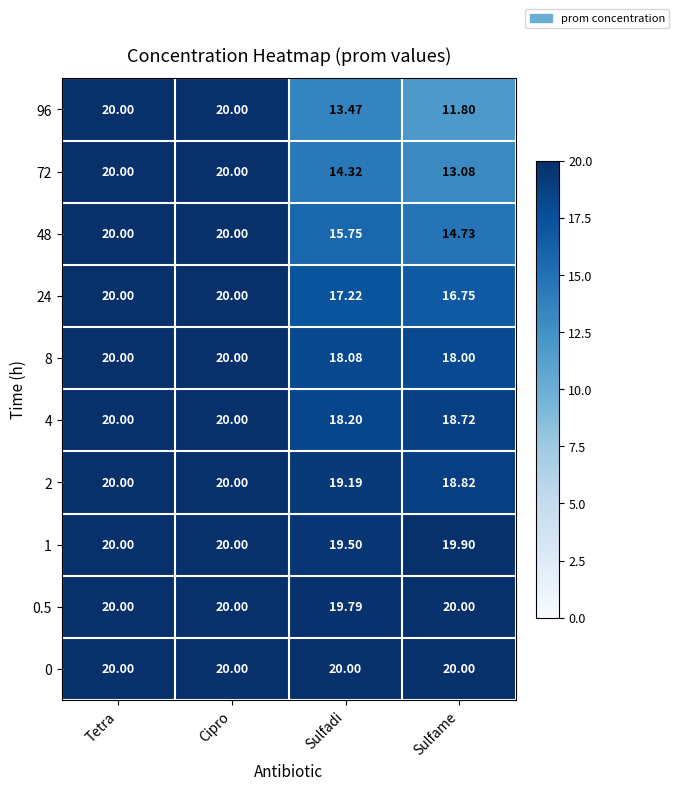

Which series has the largest range (max minus min)?

96